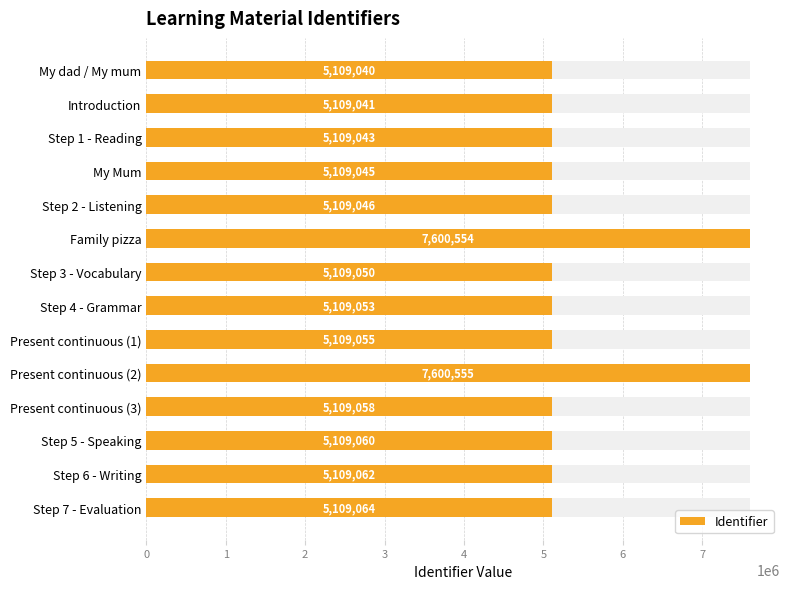

List the labels in order of value, largest first.

Present continuous (2), Family pizza, Step 7 - Evaluation, Step 6 - Writing, Step 5 - Speaking, Present continuous (3), Present continuous (1), Step 4 - Grammar, Step 3 - Vocabulary, Step 2 - Listening, My Mum, Step 1 - Reading, Introduction, My dad / My mum